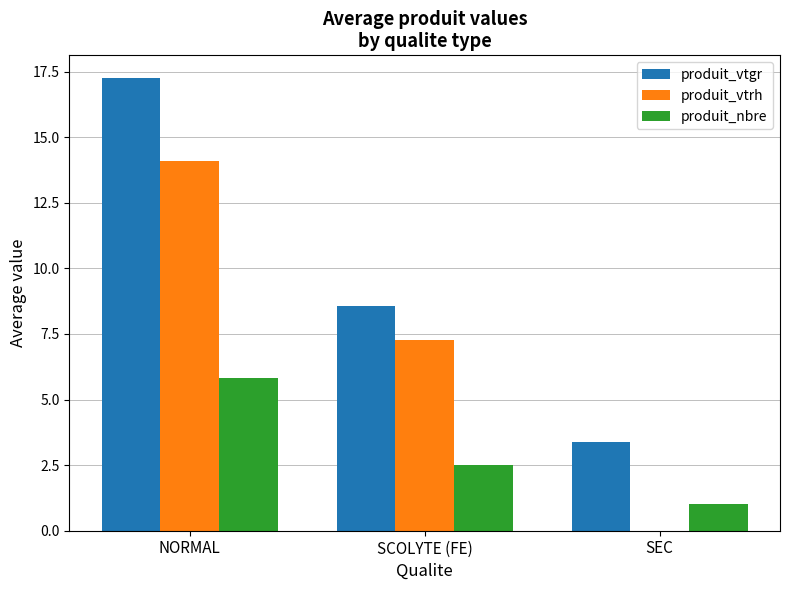

Are the bars grouped side by side (vs. stacked)?

Yes